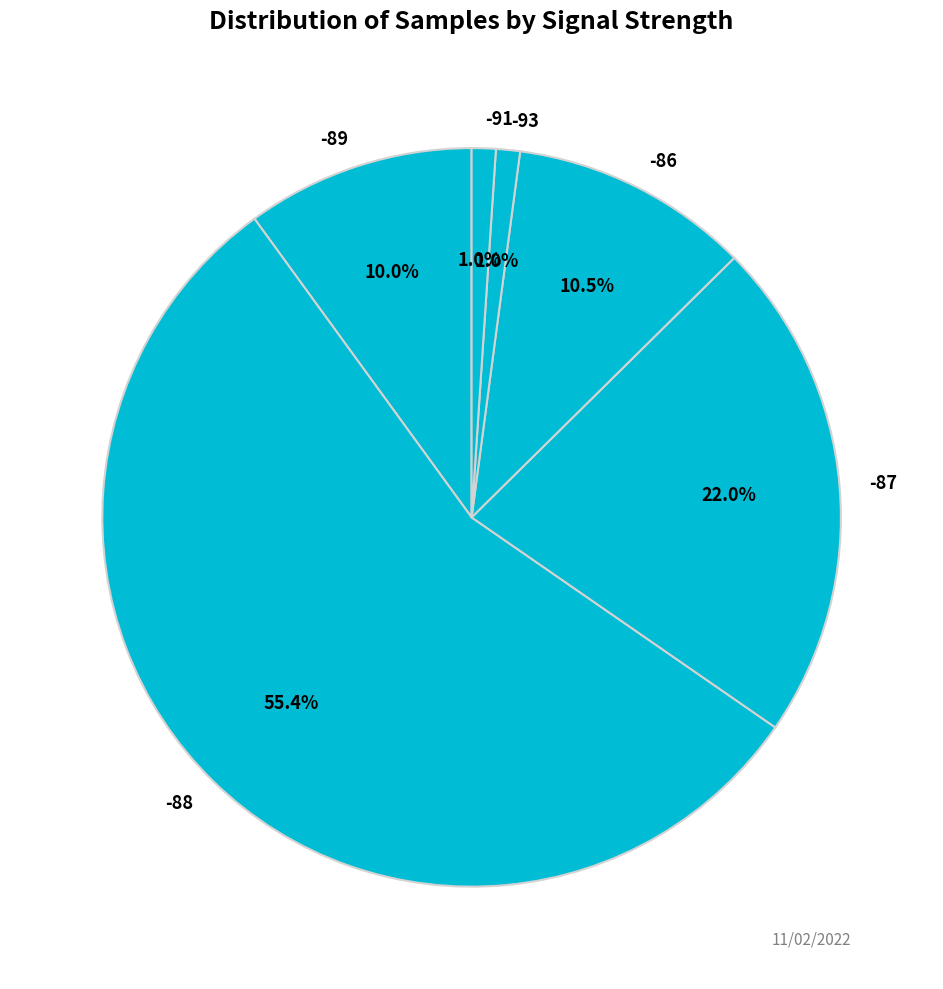

Which category has the biggest portion of the pie?

-88